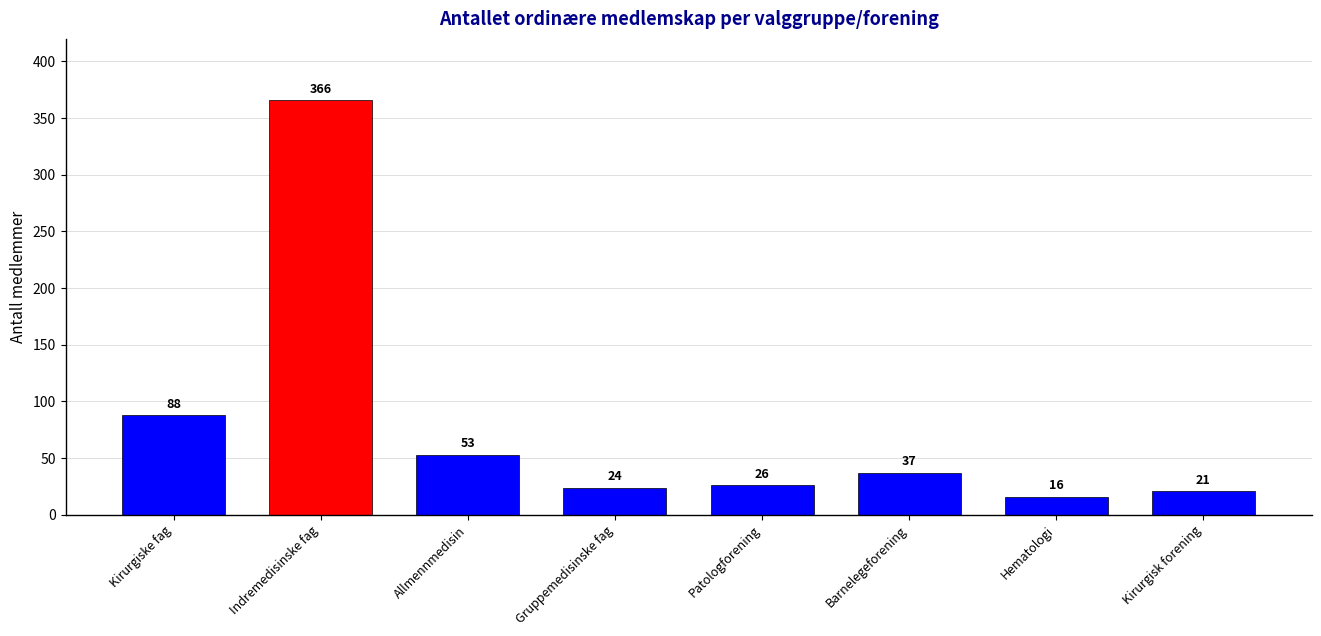

What is the value of the 7th bar from the left?

16